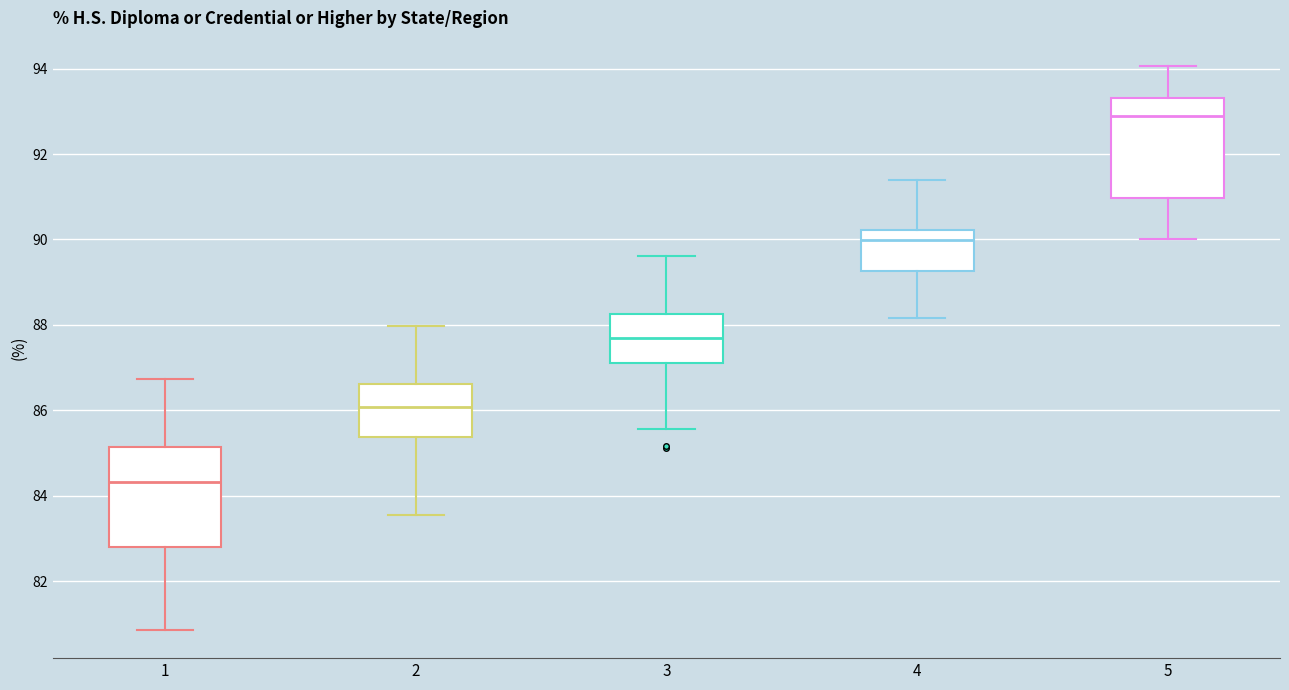

Which box has the highest median line?

5